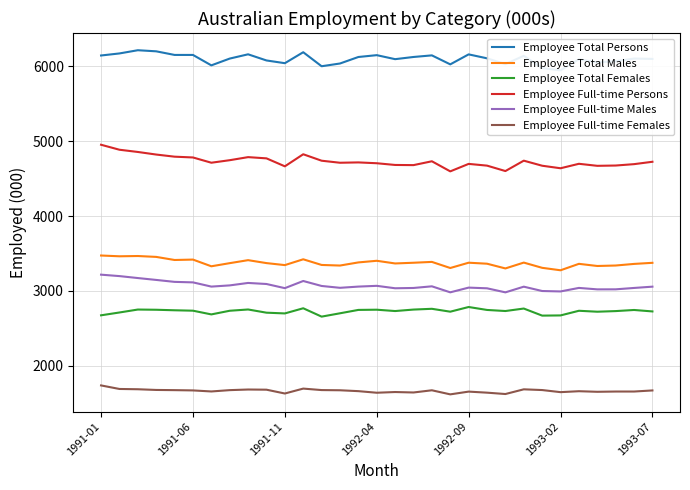

True or false: Employee Full-time Persons and Employee Total Males cross at least once.

False